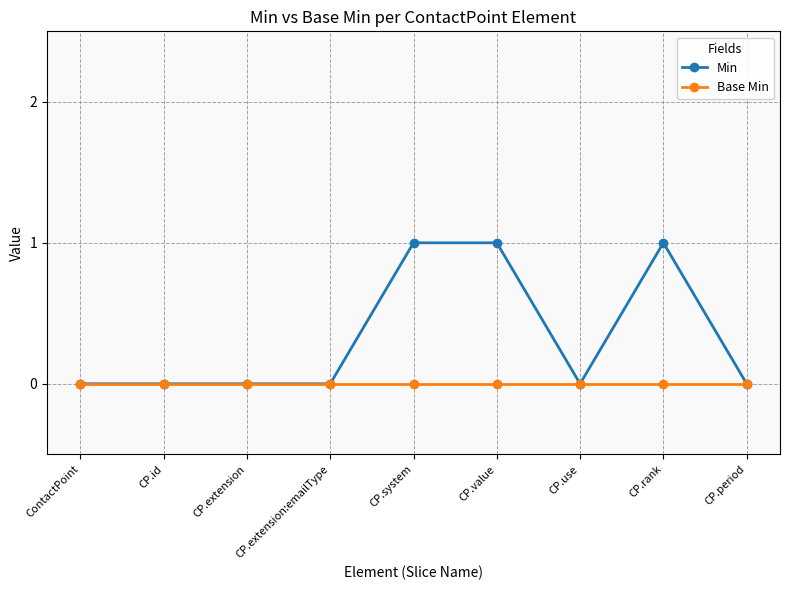

What is the greatest value displayed?

1